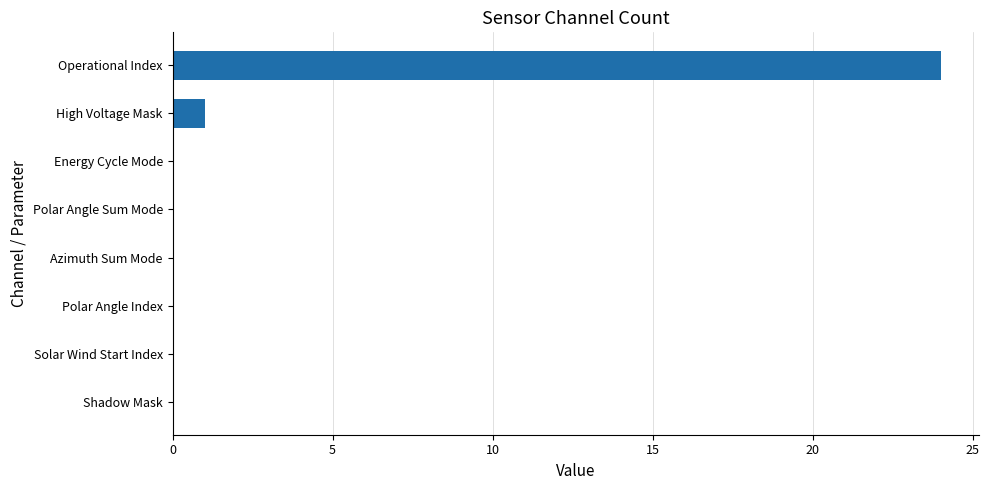

Is it true that the value at Energy Cycle Mode is -9?

False